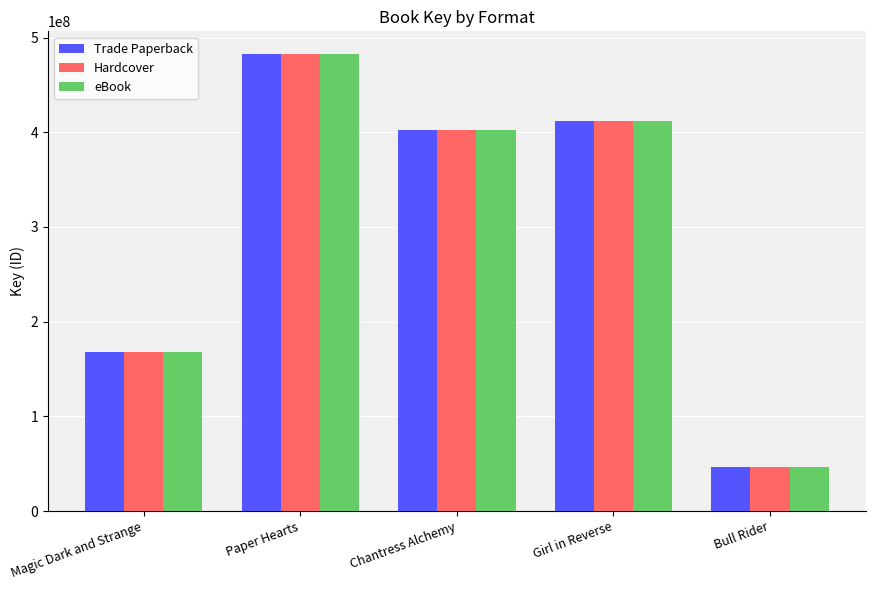

What is the difference between the maximum and minimum values in the Trade Paperback series?

436006201